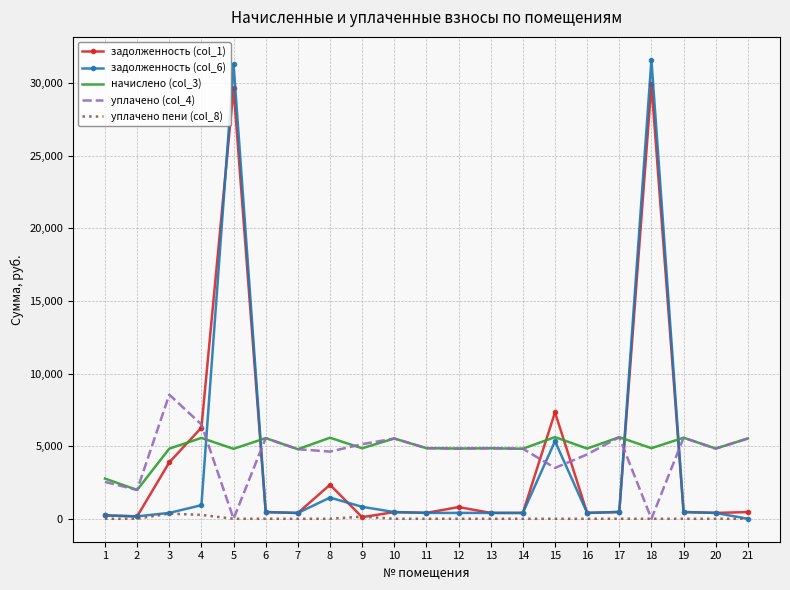

List the series in order of their peak value, highest first.

задолженность (col_6), задолженность (col_1), уплачено (col_4), начислено (col_3), уплачено пени (col_8)